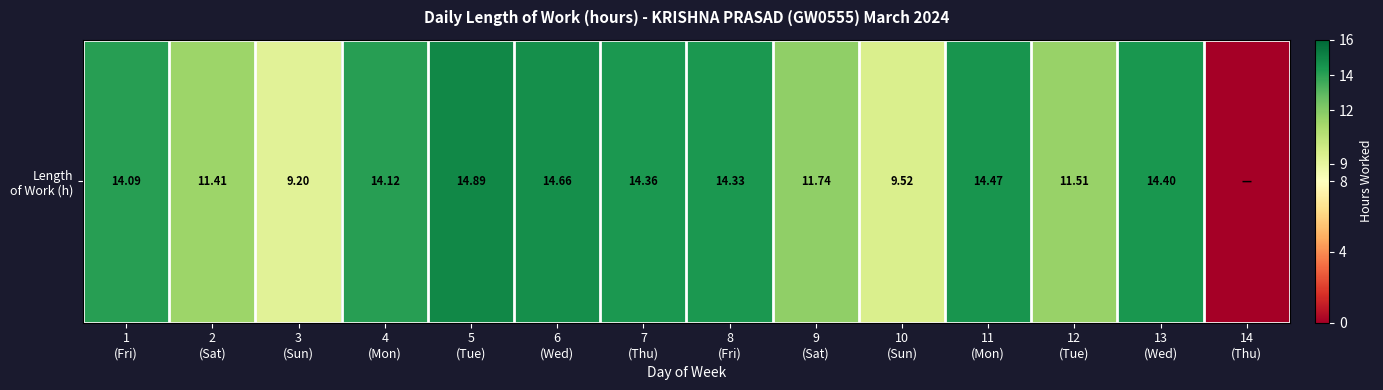

Is it true that the value at 2
(Sat) is 19.8?

False